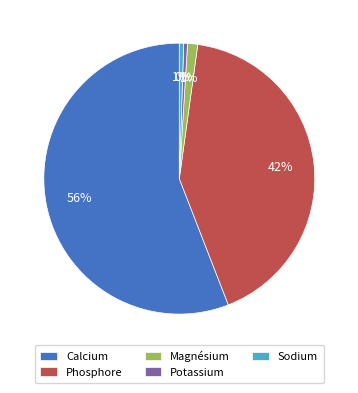

To the nearest percent, what is the average slice percentage?

20%